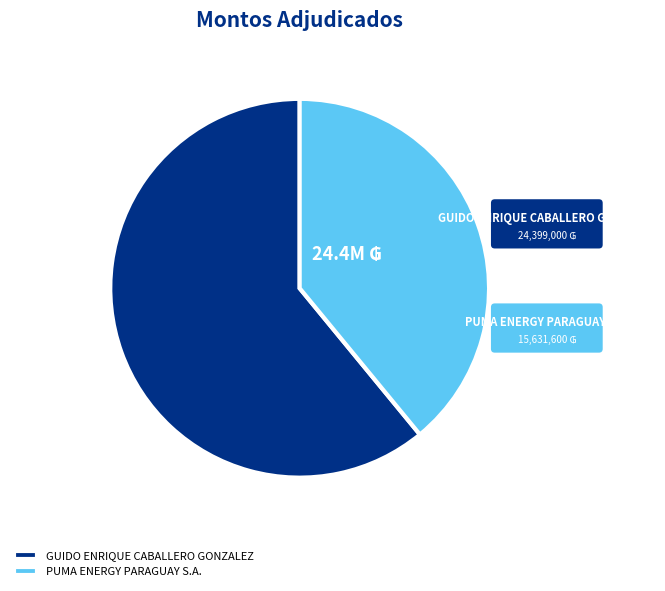

Is it true that GUIDO ENRIQUE CABALLERO GONZALEZ is 61% of the pie?

True